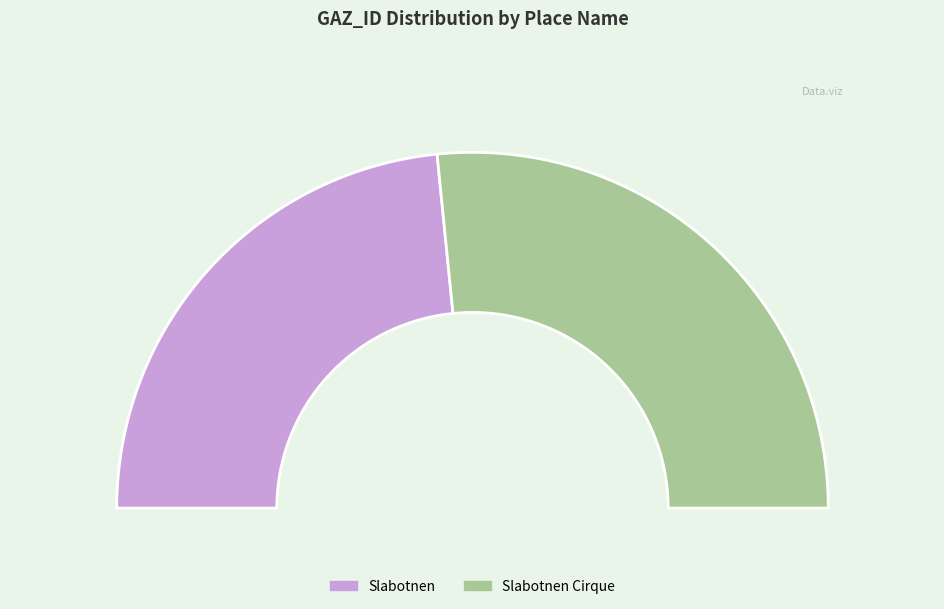

True or false: Slabotnen accounts for 62% of the total.

False